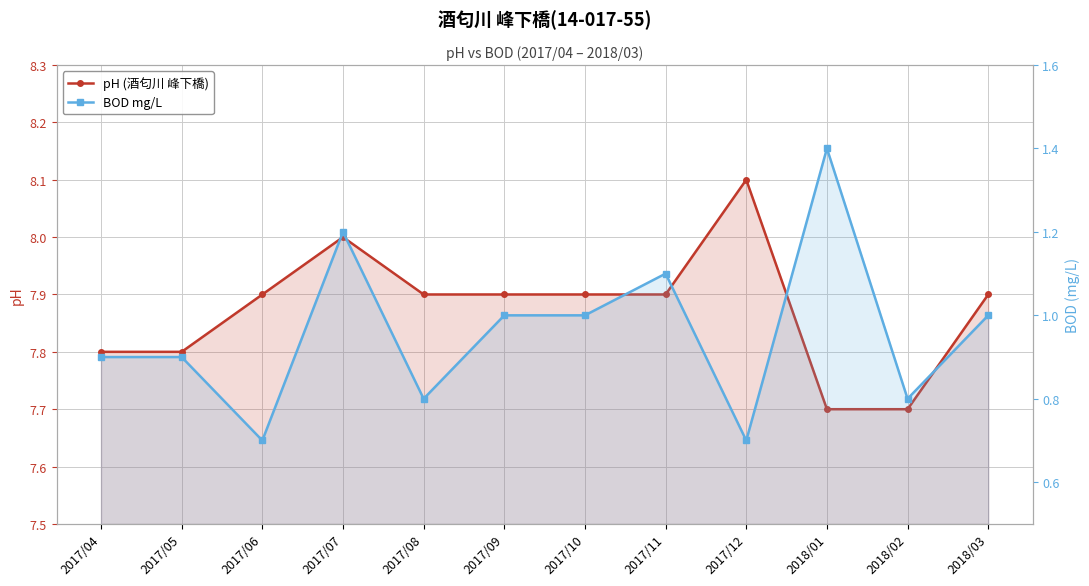

True or false: BOD mg/L and pH (酒匂川 峰下橋) intersect in this chart.

False